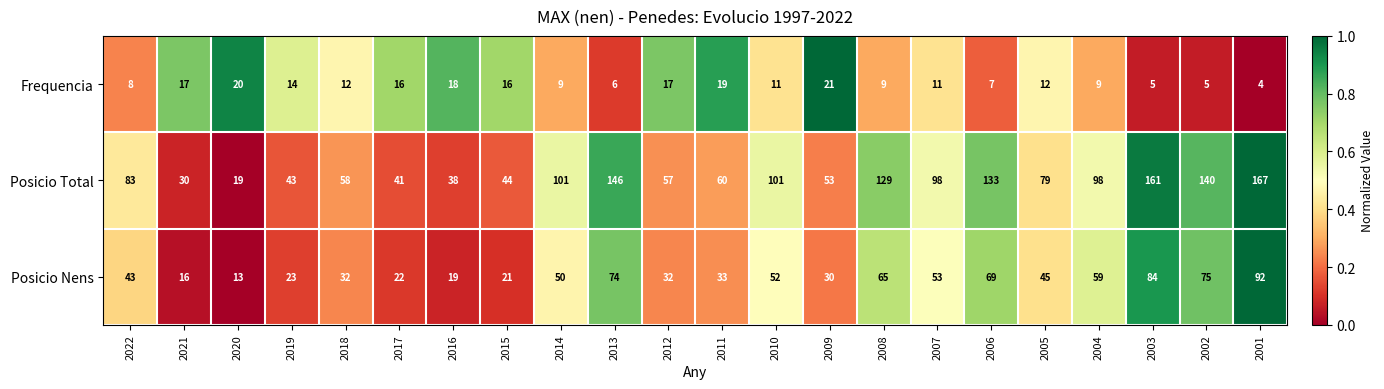

What value does the Posicio Total series have at 2004?

98